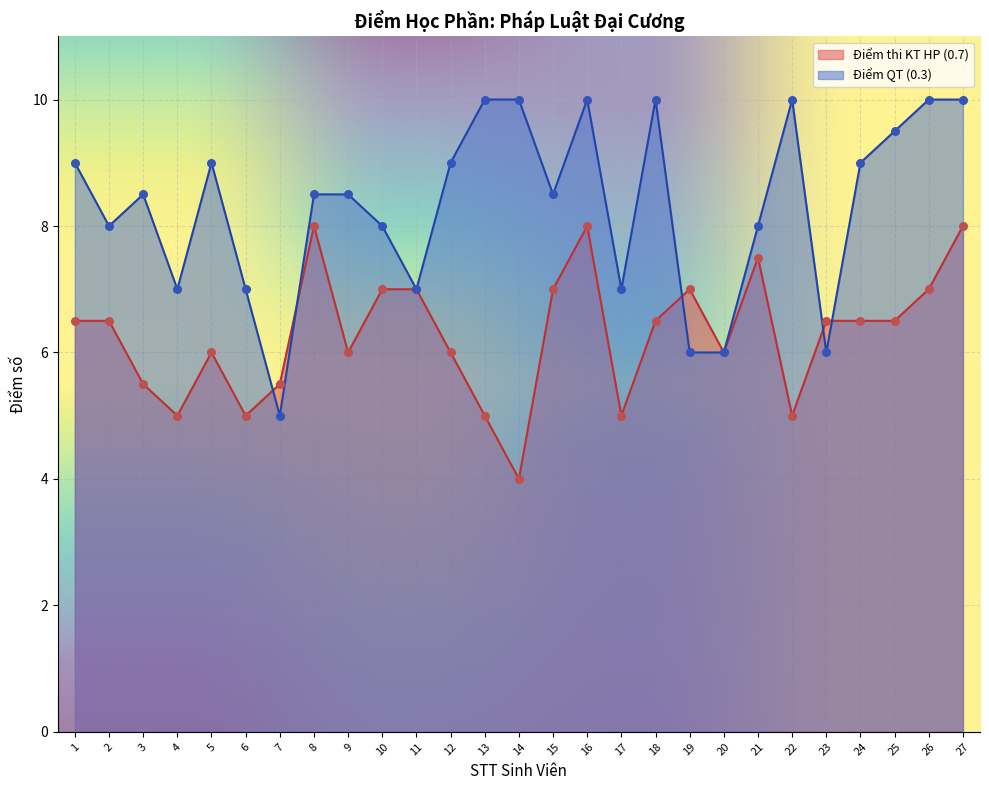

Which series contains the highest Y value?

Điểm QT (0.3)